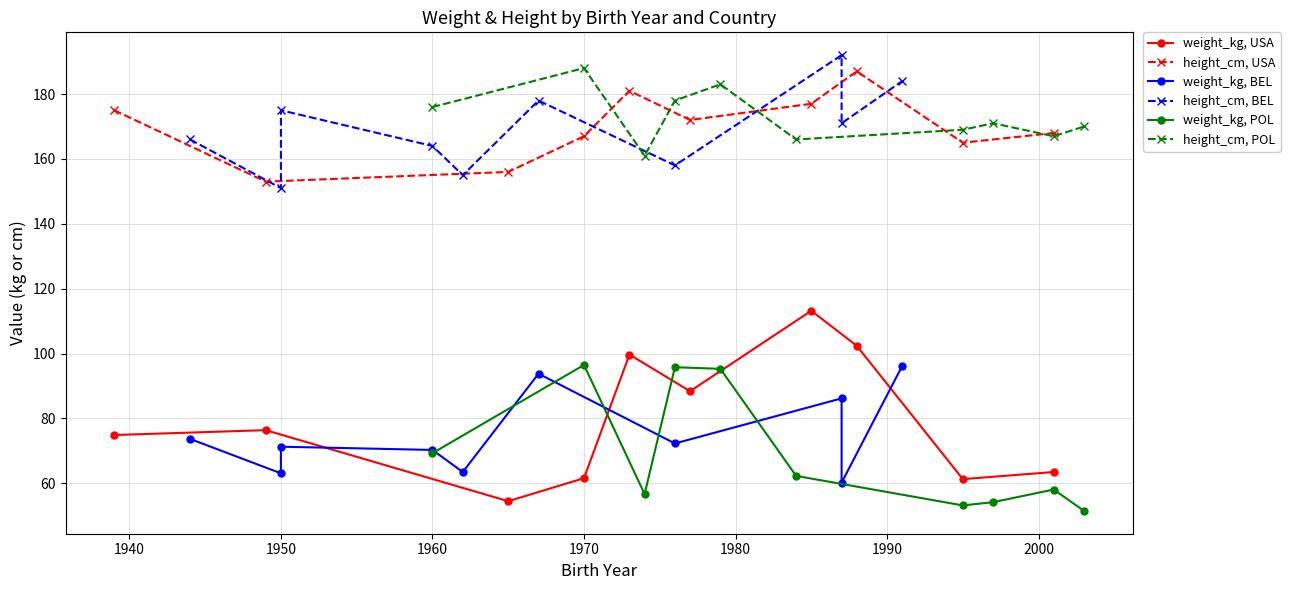

What is the difference between the maximum and second lowest values in the height_cm, USA series?

31.0